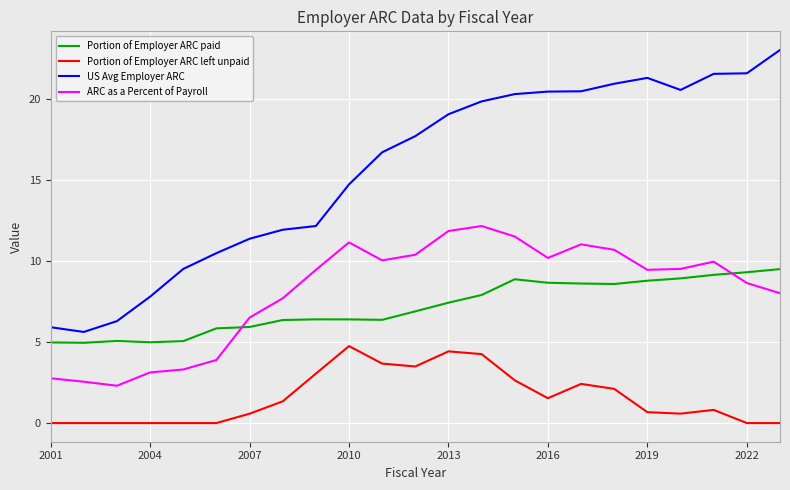

Rank the series by their maximum value, from lowest to highest.

Portion of Employer ARC left unpaid, Portion of Employer ARC paid, ARC as a Percent of Payroll, US Avg Employer ARC